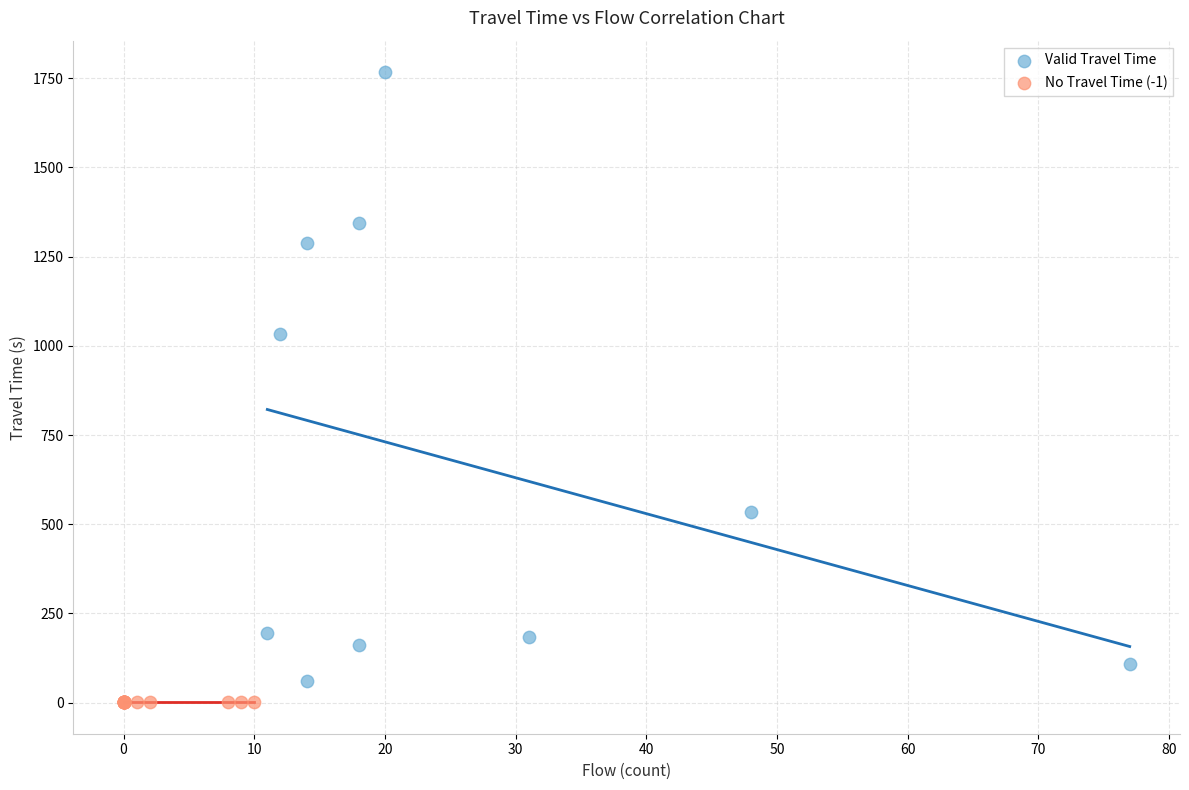

Which series contains the highest Y value?

Valid Travel Time